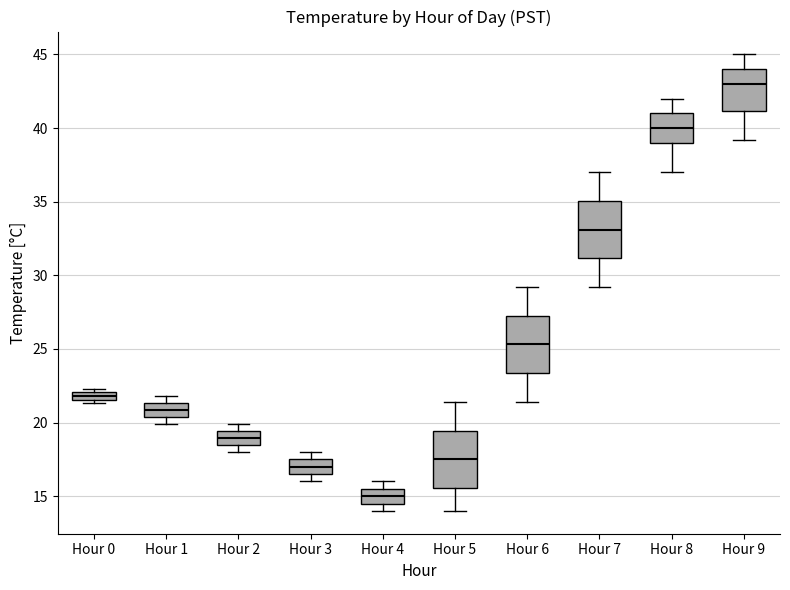

Which box's median line is the lowest?

Hour 4